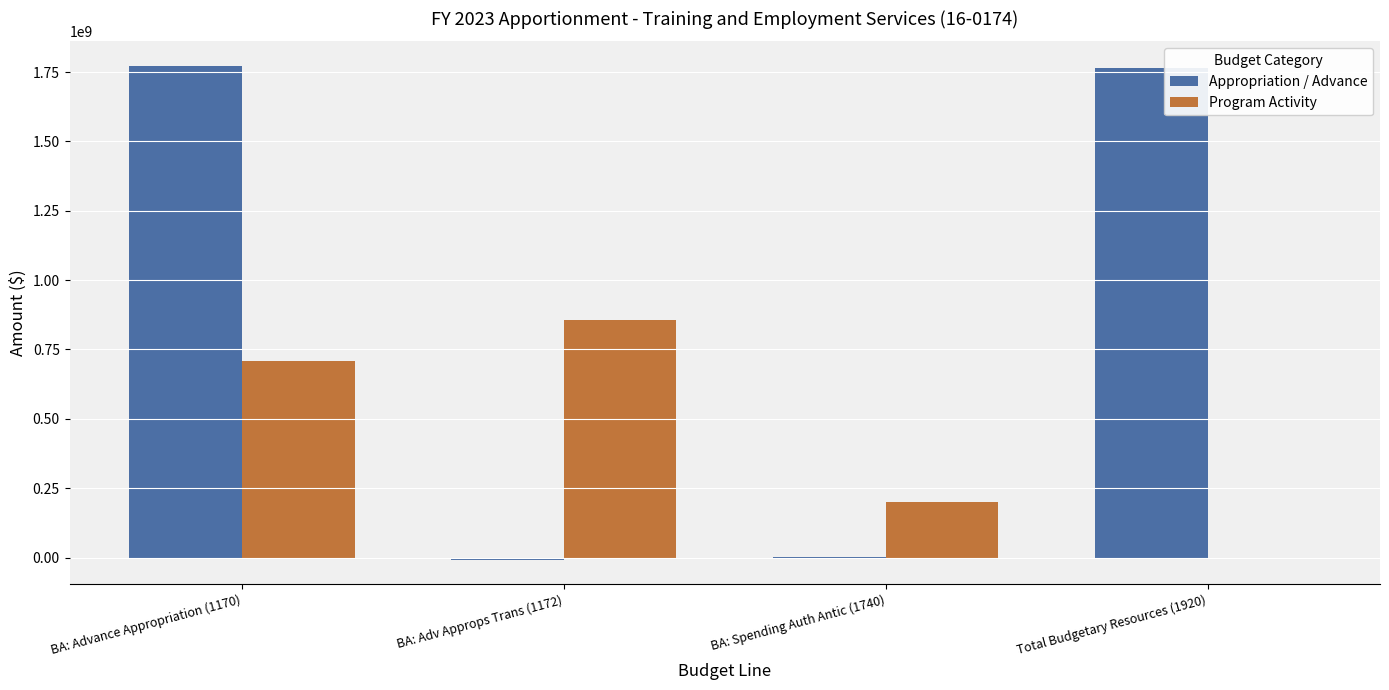

Which category has the highest value in the Program Activity series?

BA: Adv Approps Trans (1172)